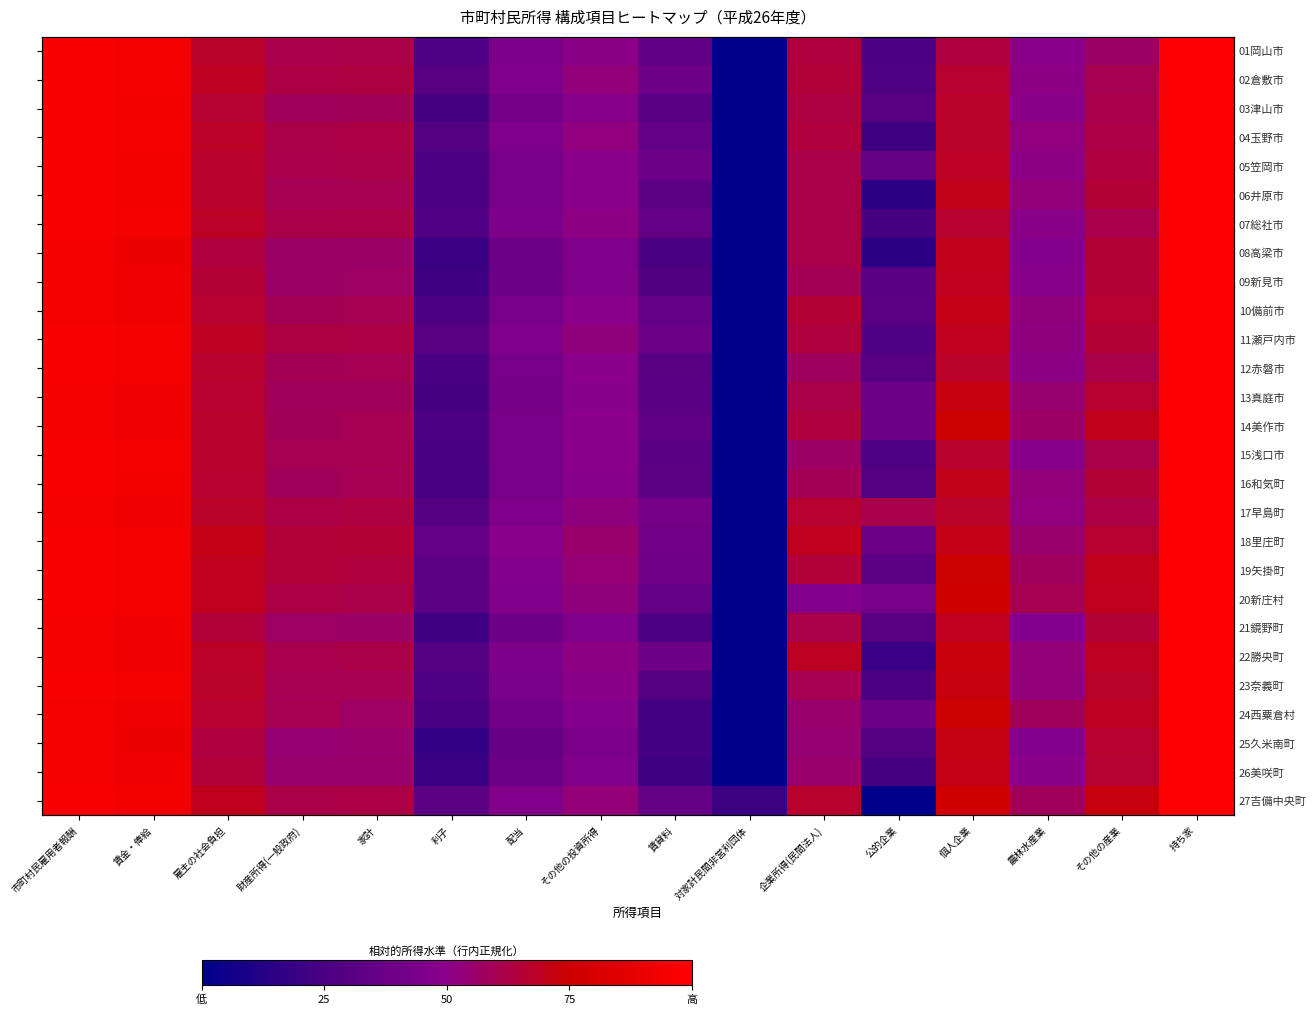

List the series in order of their peak value, highest first.

18里庄町, 27吉備中央町, 19矢掛町, 20新庄村, 22勝央町, 11瀬戸内市, 17早島町, 02倉敷市, 14美作市, 04玉野市, 23奈義町, 07総社市, 10備前市, 06井原市, 24西粟倉村, 01岡山市, 05笠岡市, 13真庭市, 16和気町, 12赤磐市, 15浅口市, 03津山市, 21鏡野町, 09新見市, 26美咲町, 08高梁市, 25久米南町